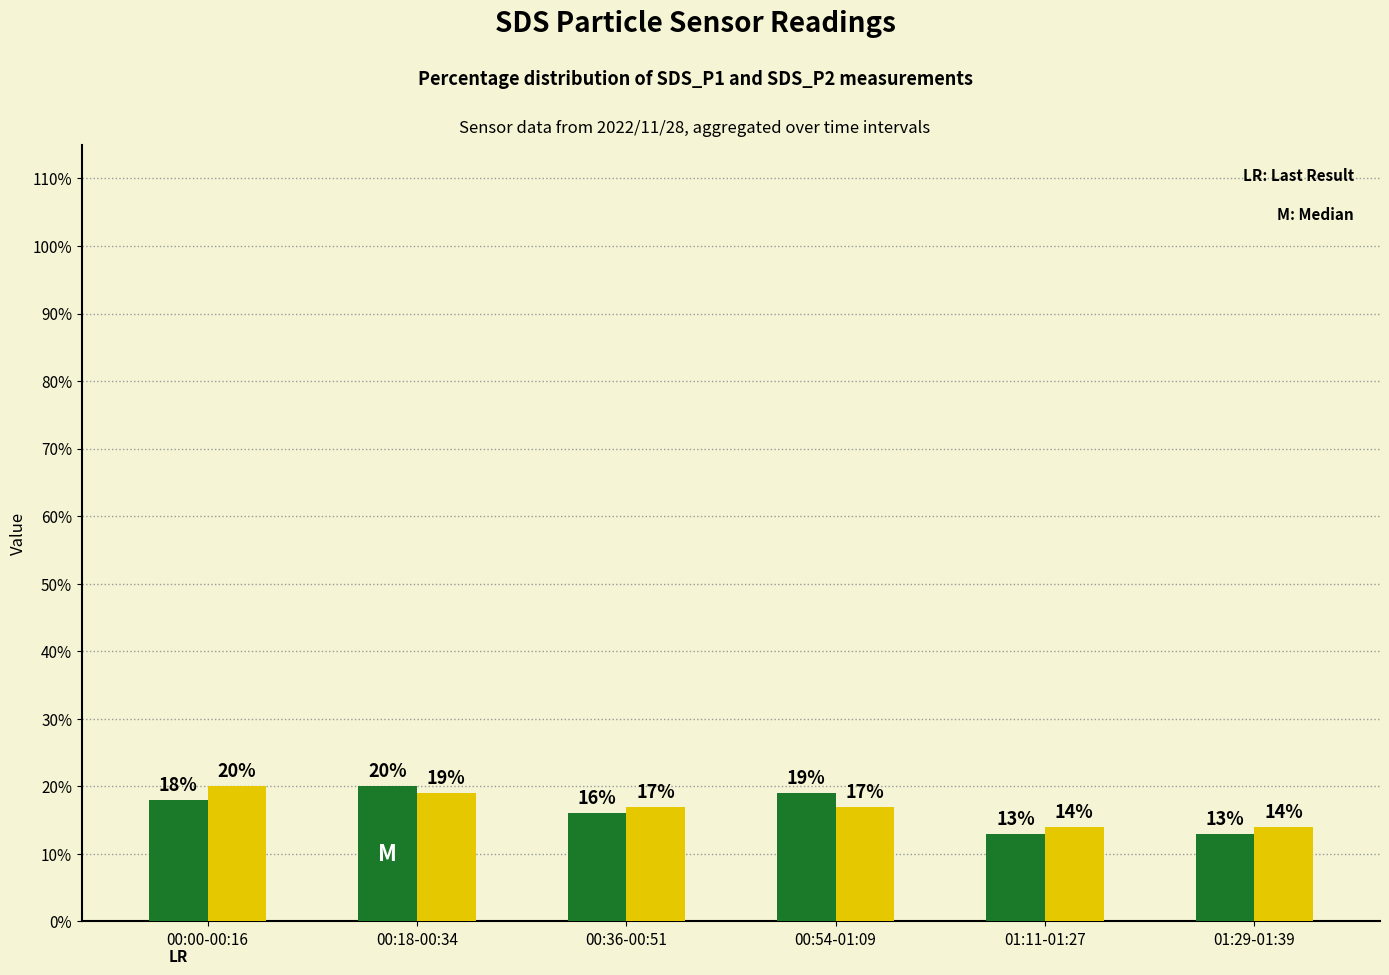

What is the spread (max minus min) of values at 00:36-00:51?

1